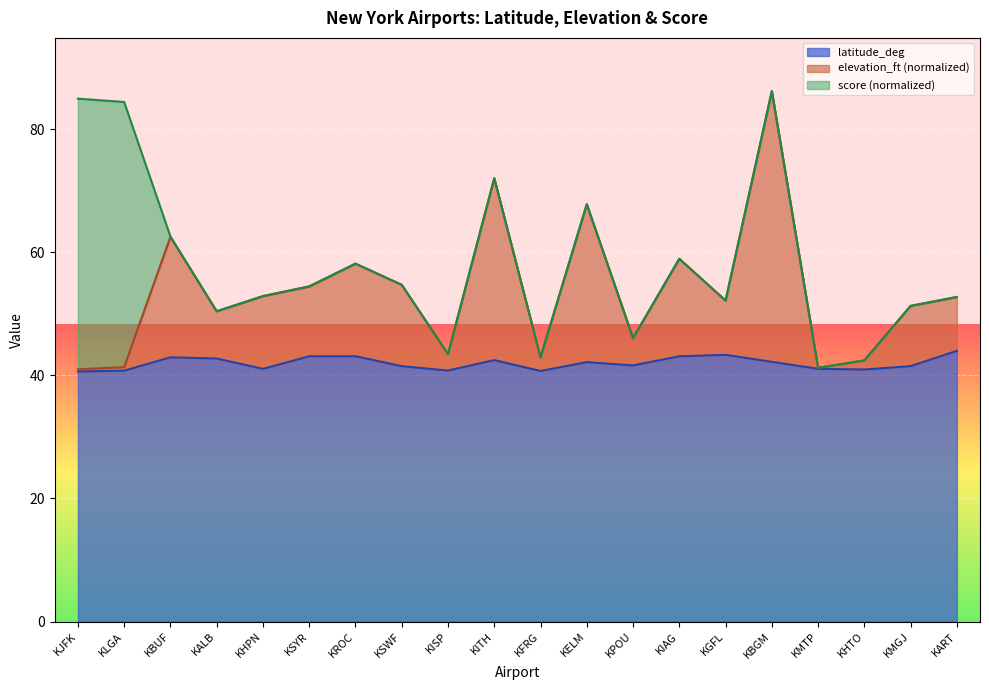

Is the value of latitude_deg at KBUF greater than the value of elevation_ft at KIAG?

No